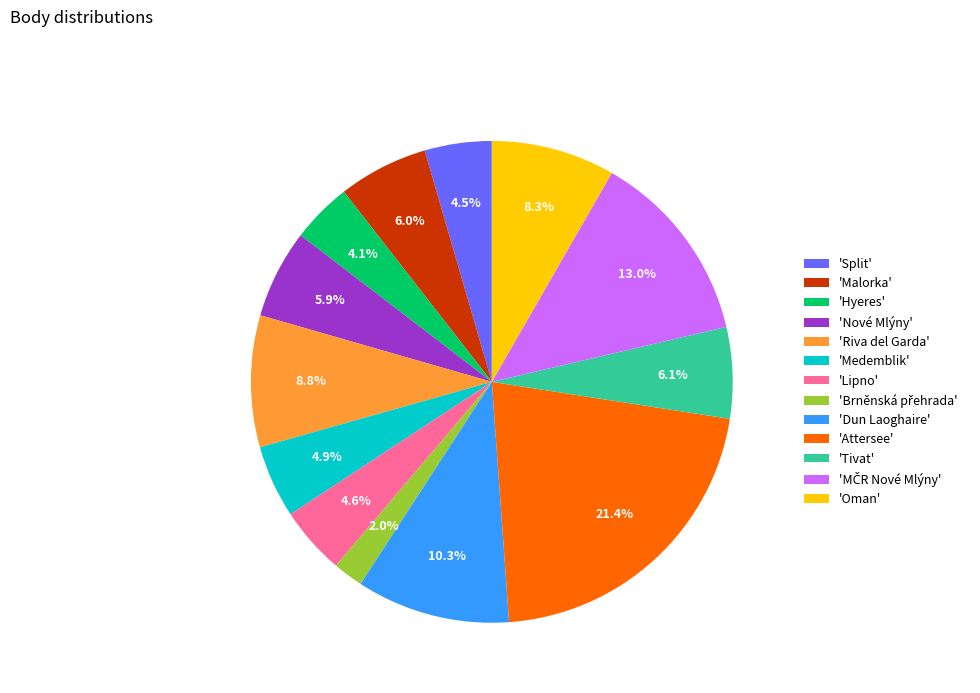

Is 'Attersee' the majority of the pie?

No